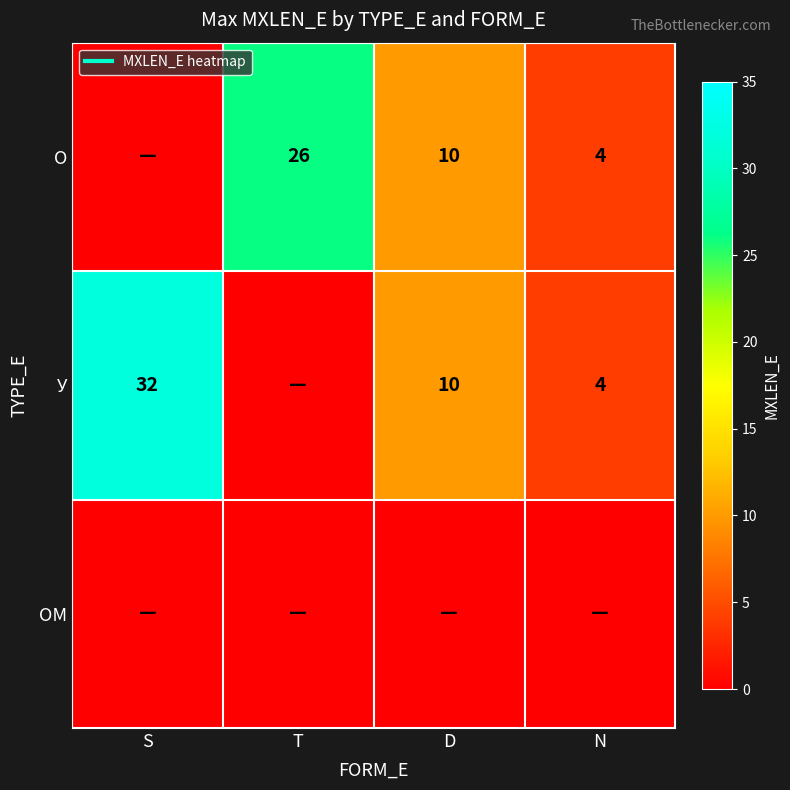

Is the value of О at T greater than the value of У at N?

Yes